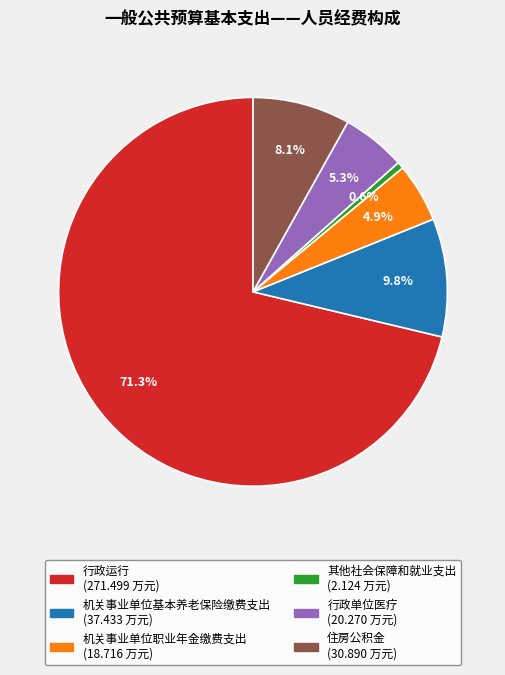

Count the number of slices in the pie.

6